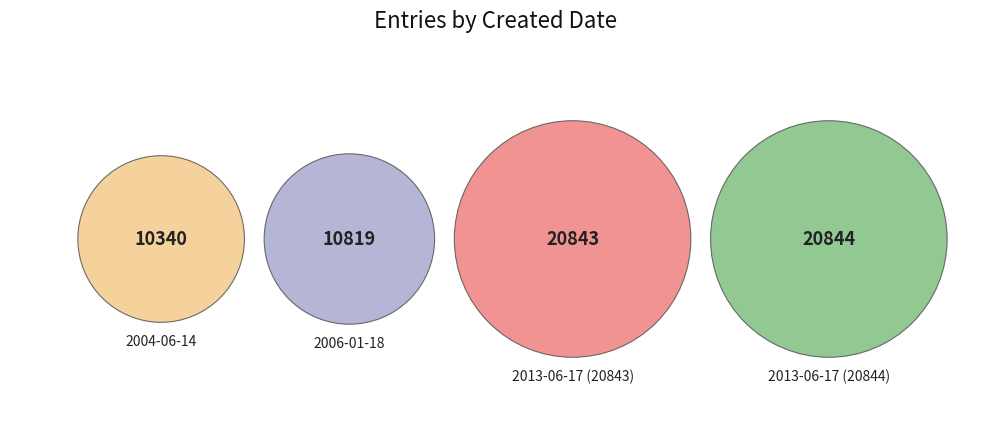

Does any single category account for the majority?

No